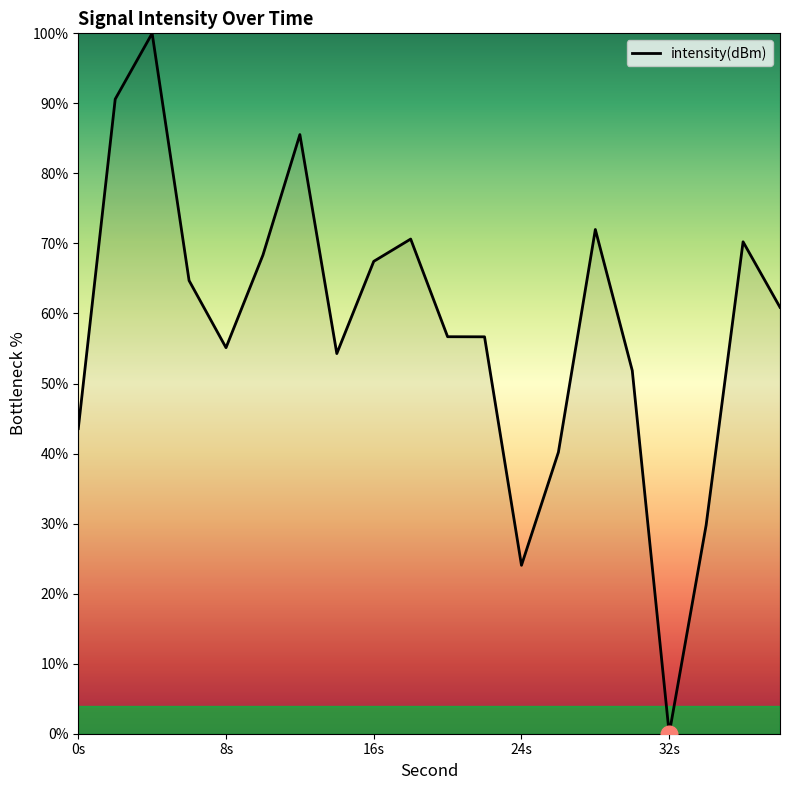

What is the difference between the maximum and minimum values?

100.0